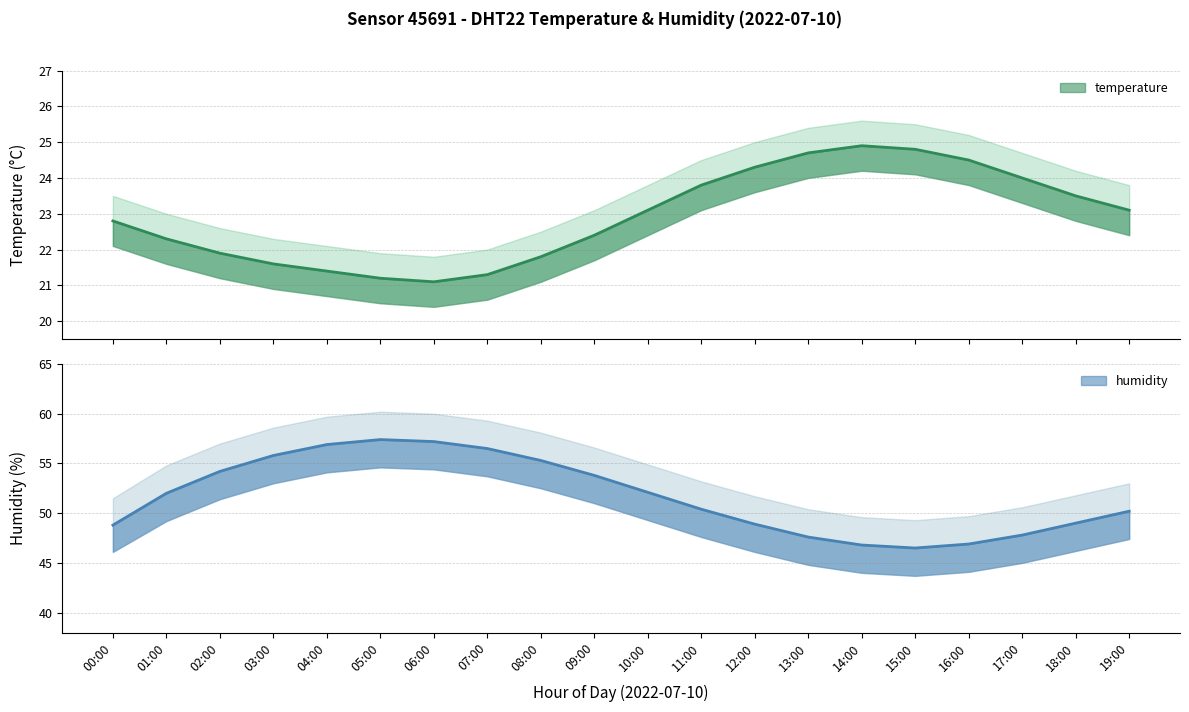

What is the value of the temperature_upper point at the 14th from the left?

25.4